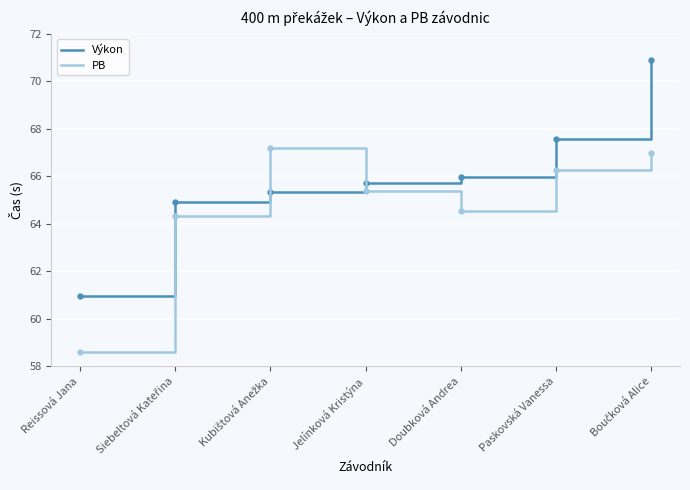

What is the difference between the maximum and minimum values in the Výkon series?

9.9